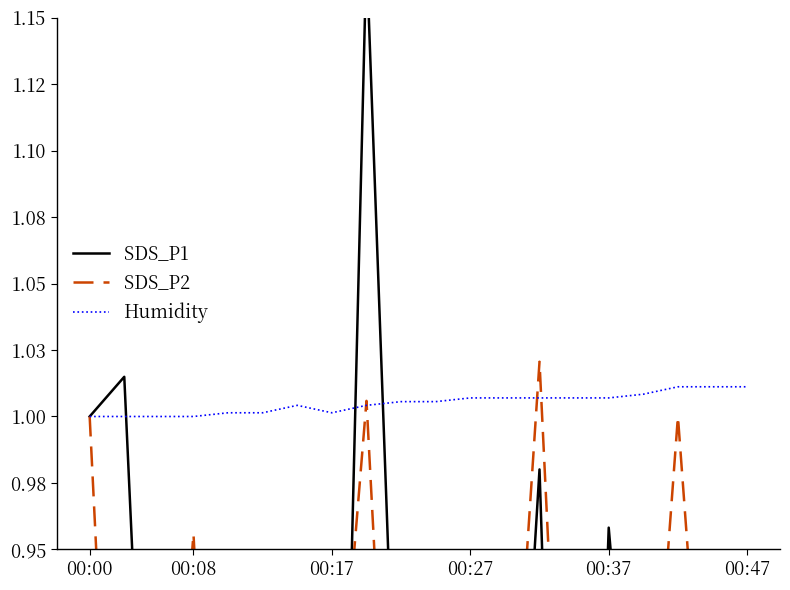

Where is the first local minimum for SDS_P2?

00:08